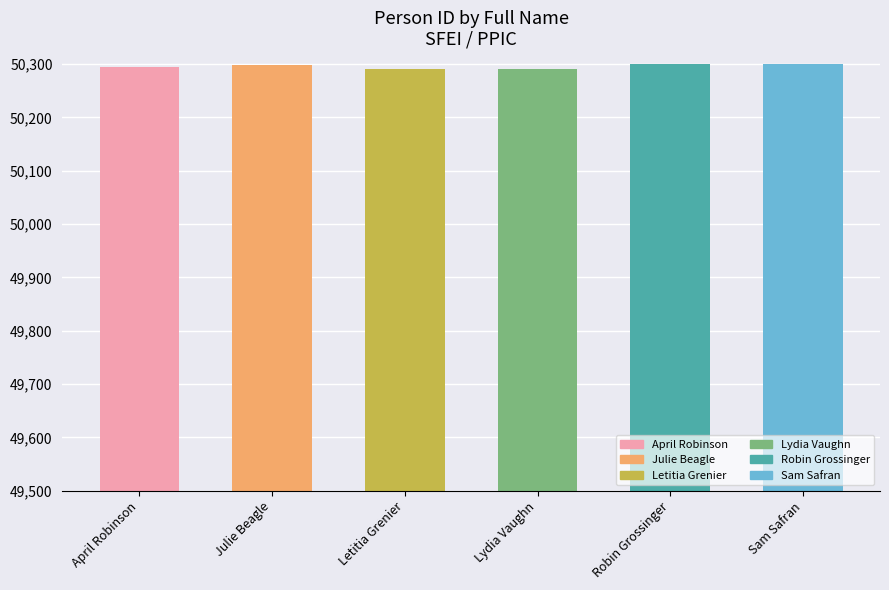

What is the value of the 6th bar from the left?

50300